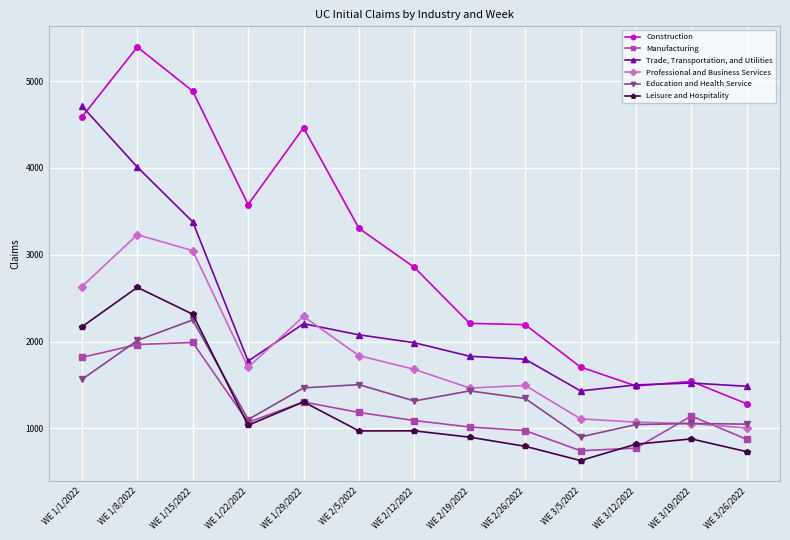

Which series changed the most between WE 2/19/2022 and WE 3/19/2022?

Construction